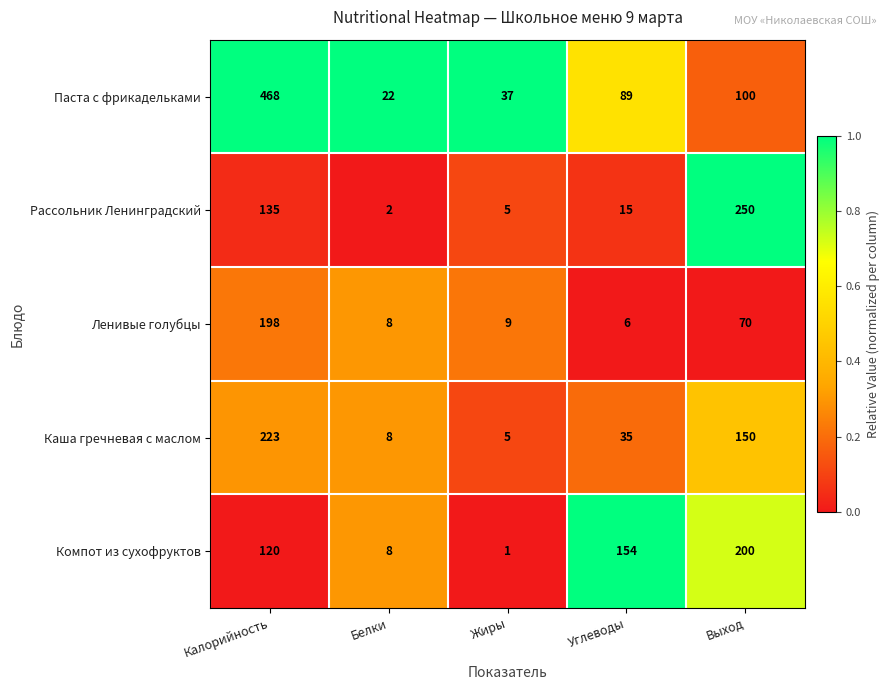

Which series has the largest total across all categories?

Паста с фрикадельками